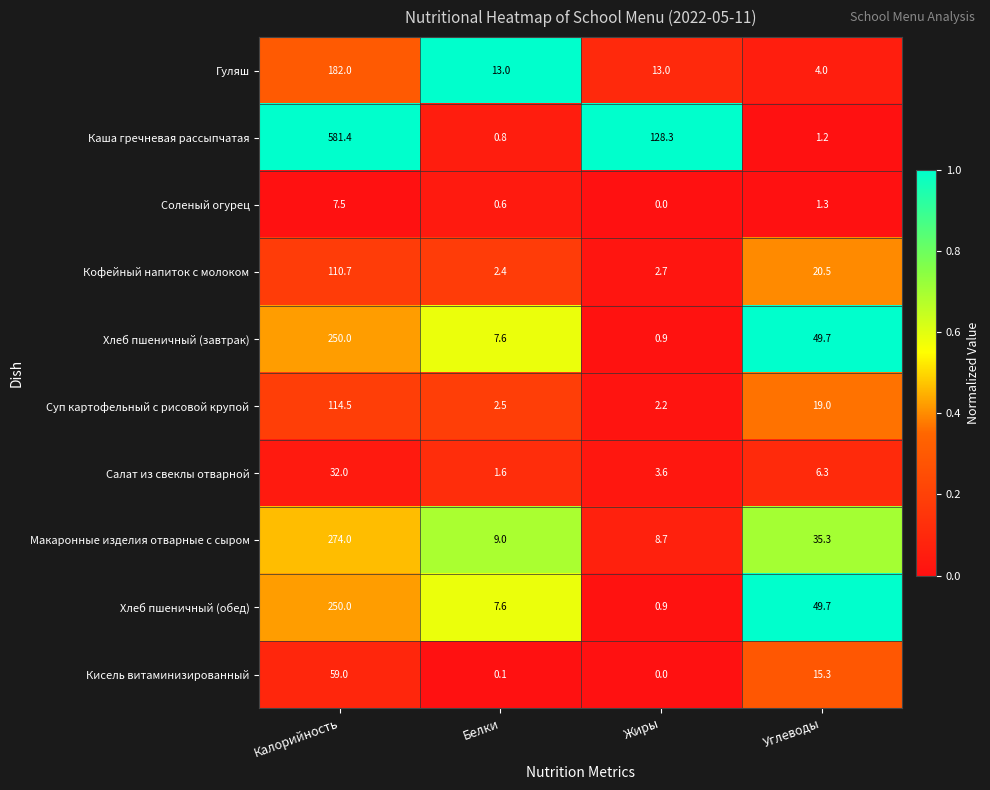

Count the number of data series in this chart.

10